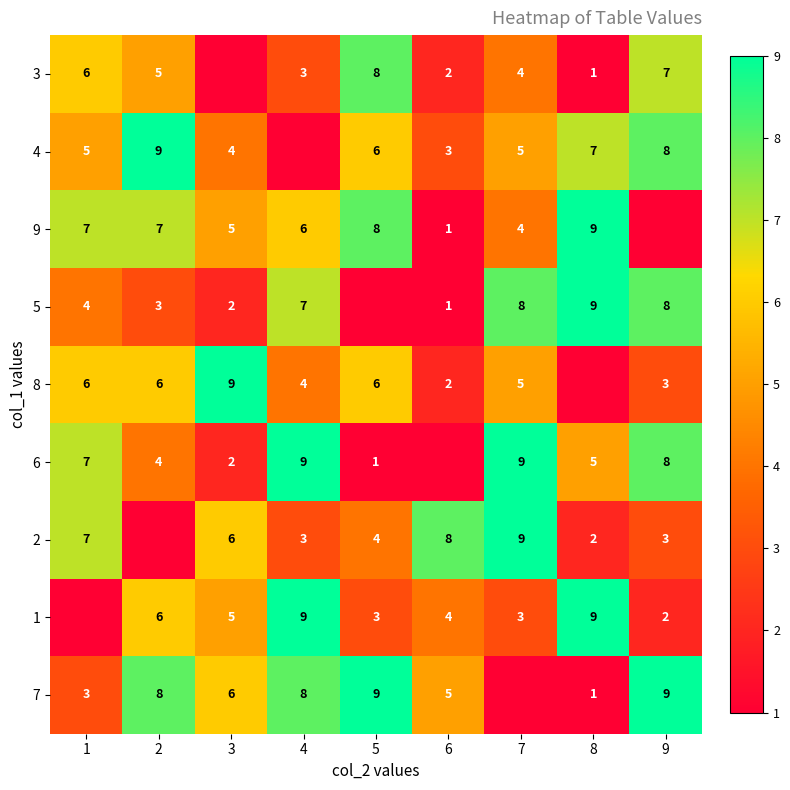

What is the sum of the 5 values at 2 and 7?

11